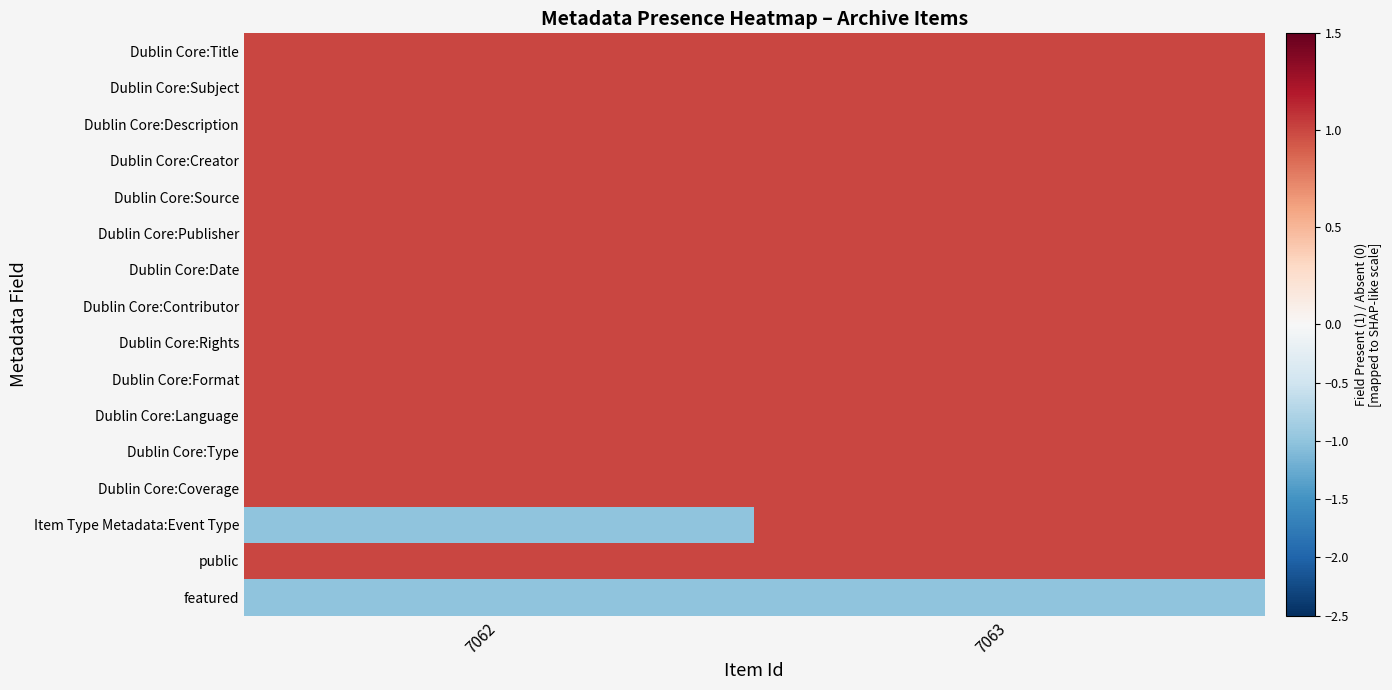

Rank the series at 7063 from lowest to highest value.

featured, Dublin Core:Title, Dublin Core:Subject, Dublin Core:Description, Dublin Core:Creator, Dublin Core:Source, Dublin Core:Publisher, Dublin Core:Date, Dublin Core:Contributor, Dublin Core:Rights, Dublin Core:Format, Dublin Core:Language, Dublin Core:Type, Dublin Core:Coverage, Item Type Metadata:Event Type, public